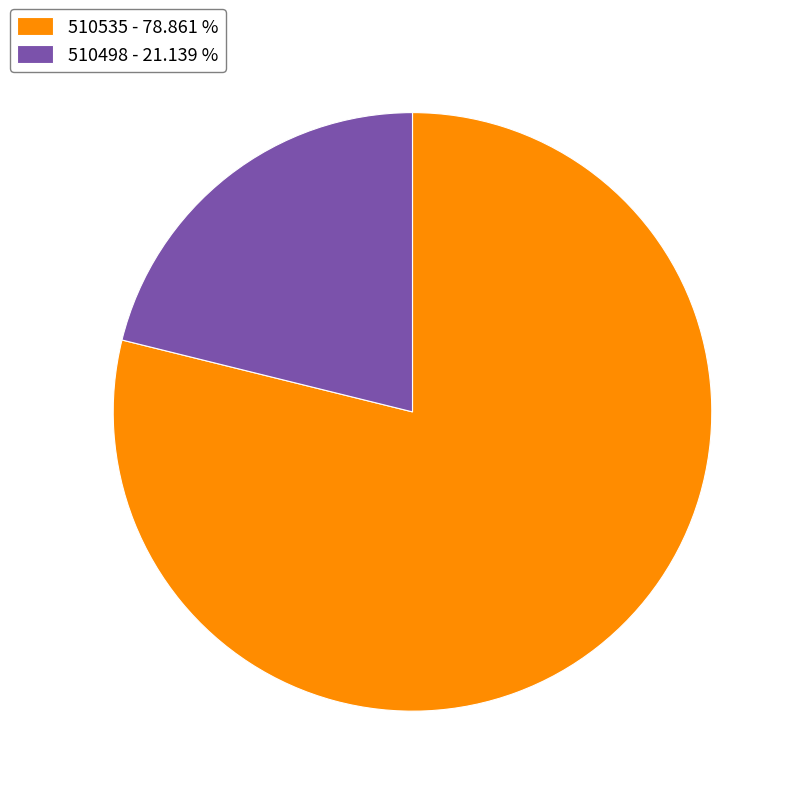

Is the sum of 510535 - 78.861 % and 510498 - 21.139 % greater than half?

Yes